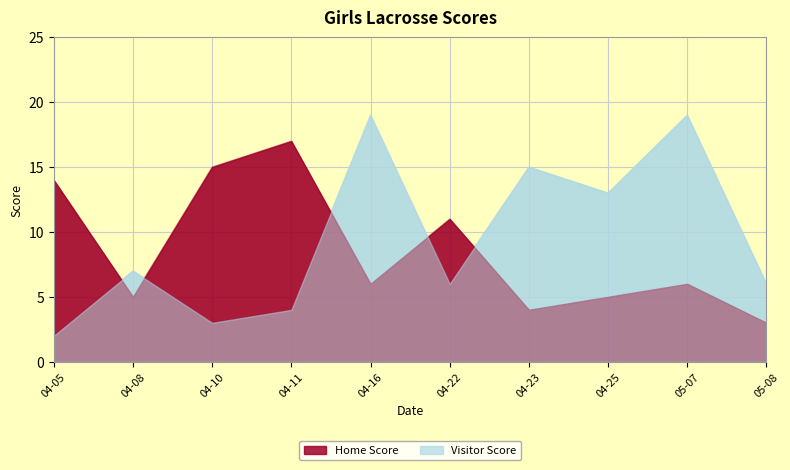

The value of Visitor Score at 2024-04-05 is 3. True or false?

False